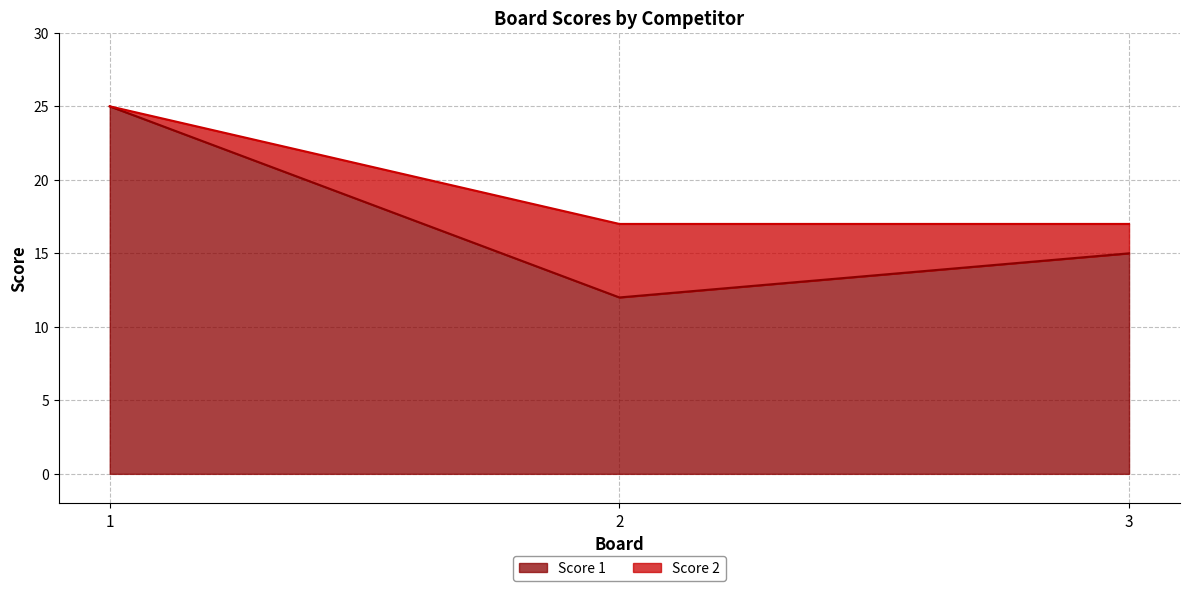

Does the chart have visible grid lines?

Yes